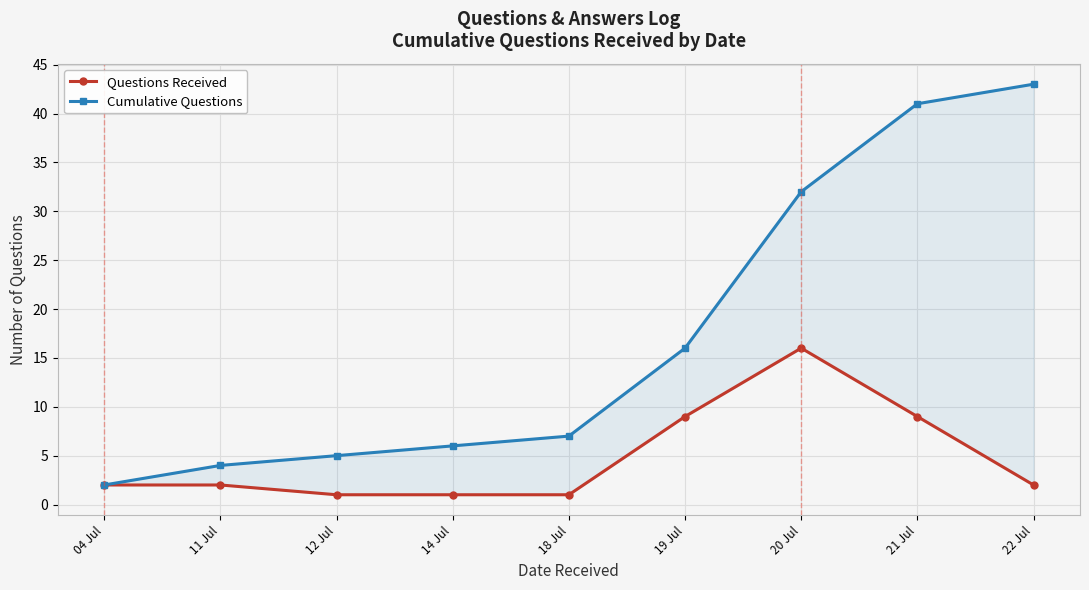

What is the difference between the second highest and second lowest values in the Questions Received series?

8